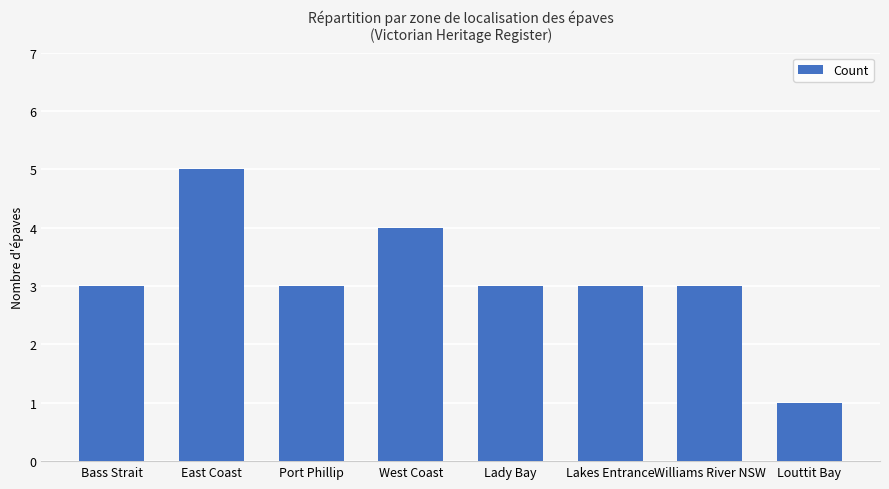

What value does the data have at East Coast?

5